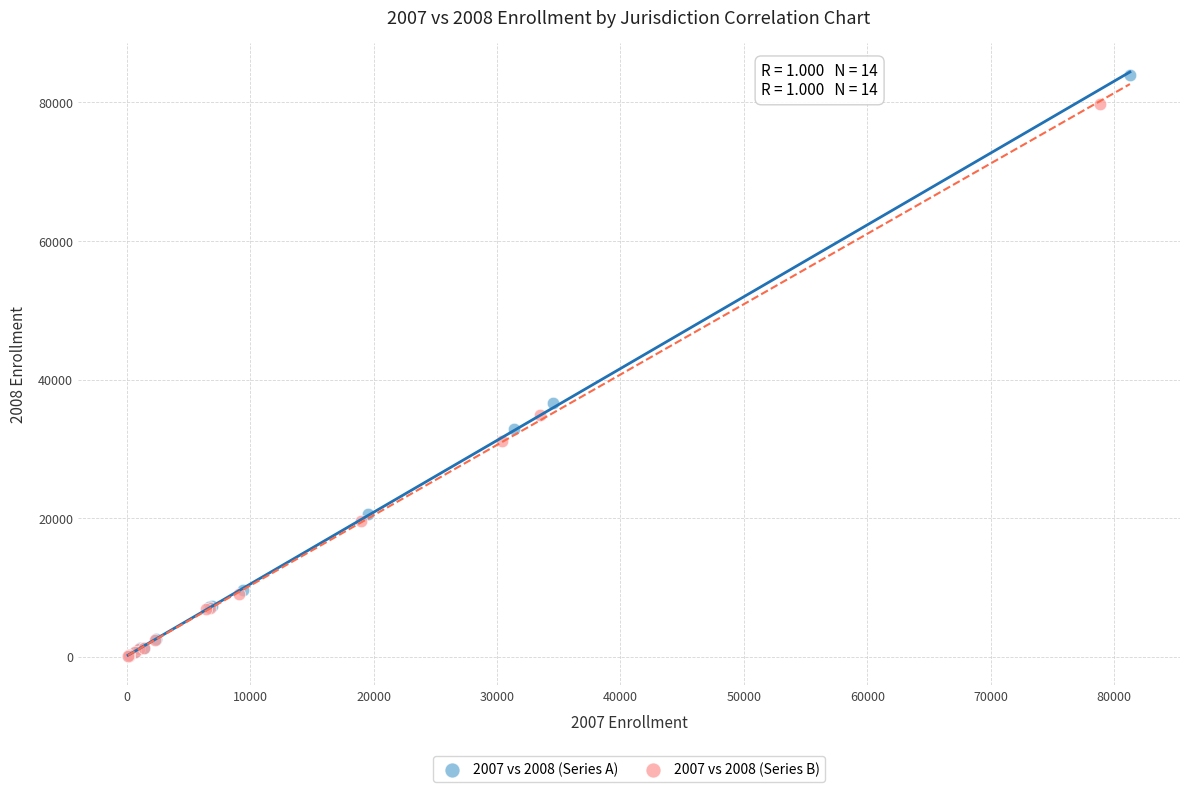

Which series contains the highest Y value?

2007 vs 2008 (Series A)